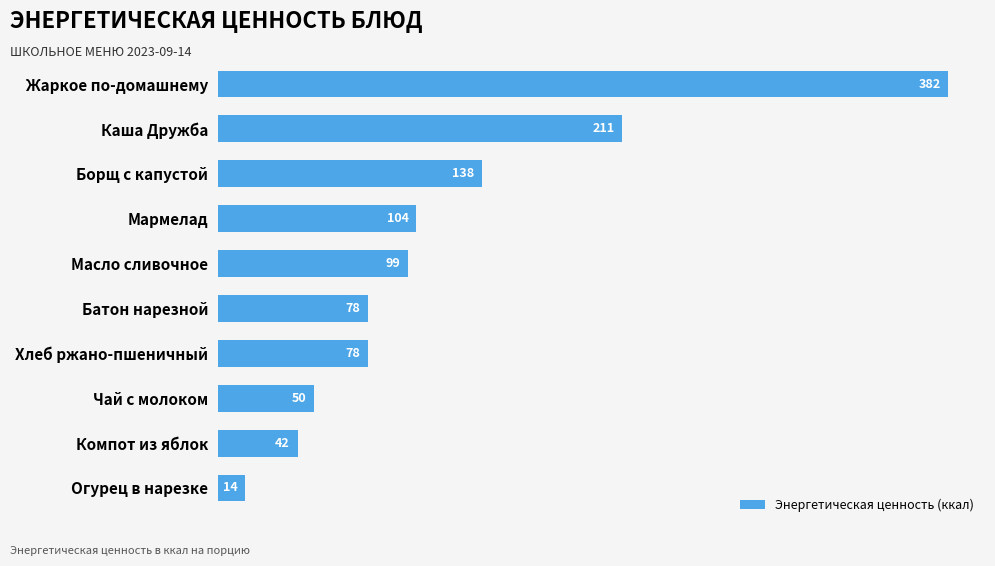

What is the average value?

119.6